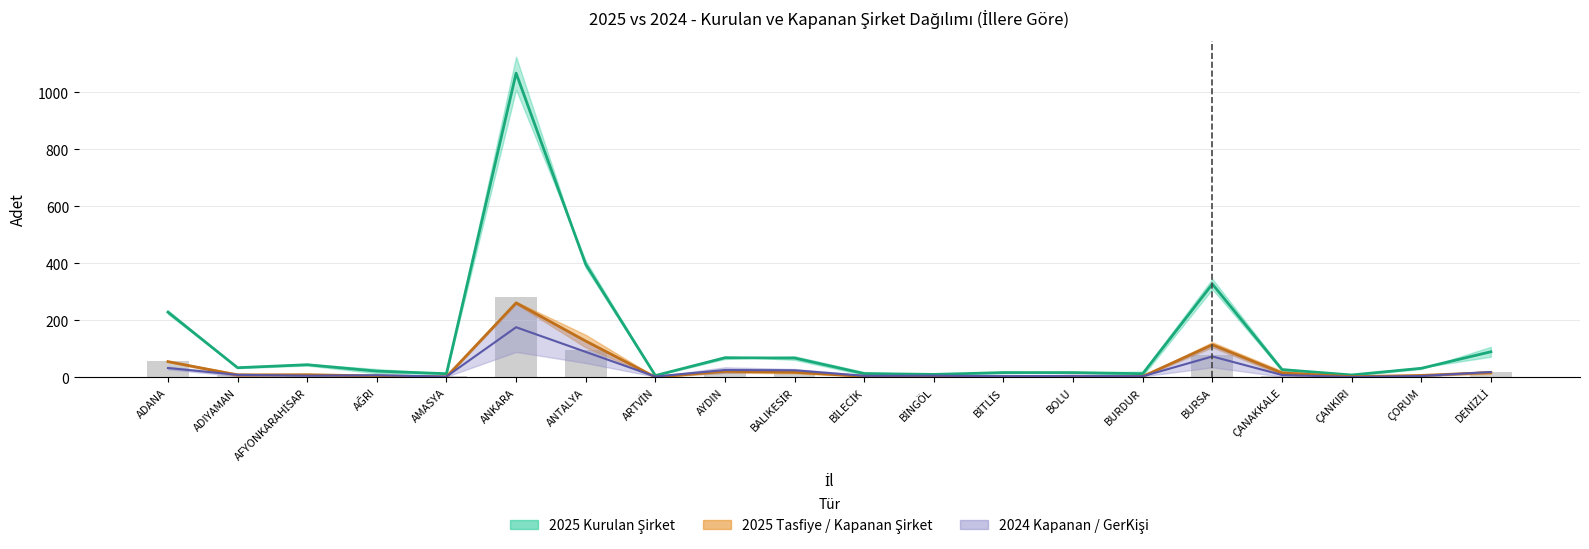

What is the difference between the maximum and second lowest values in the 2025 Kapanan Şirket series?

260.0